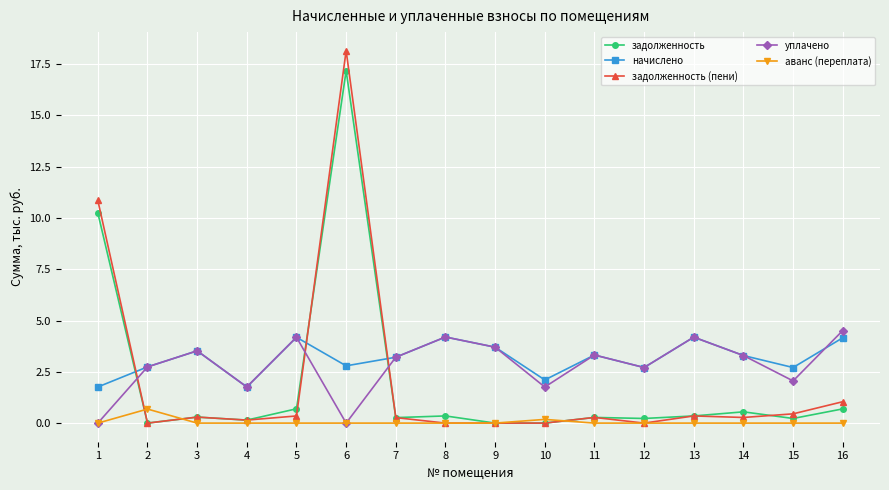

What is the spread (max minus min) of values at 6?

18.2